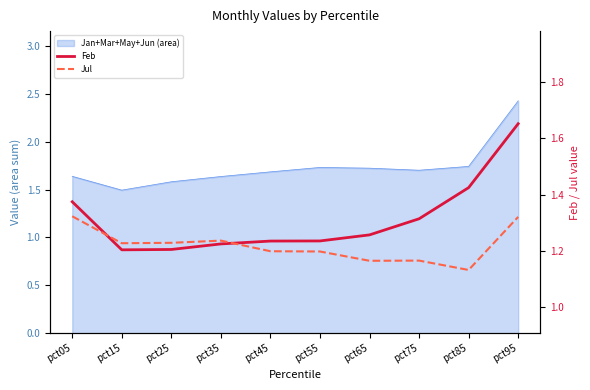

What is the value of the Feb point at the 9th from the left?

1.4